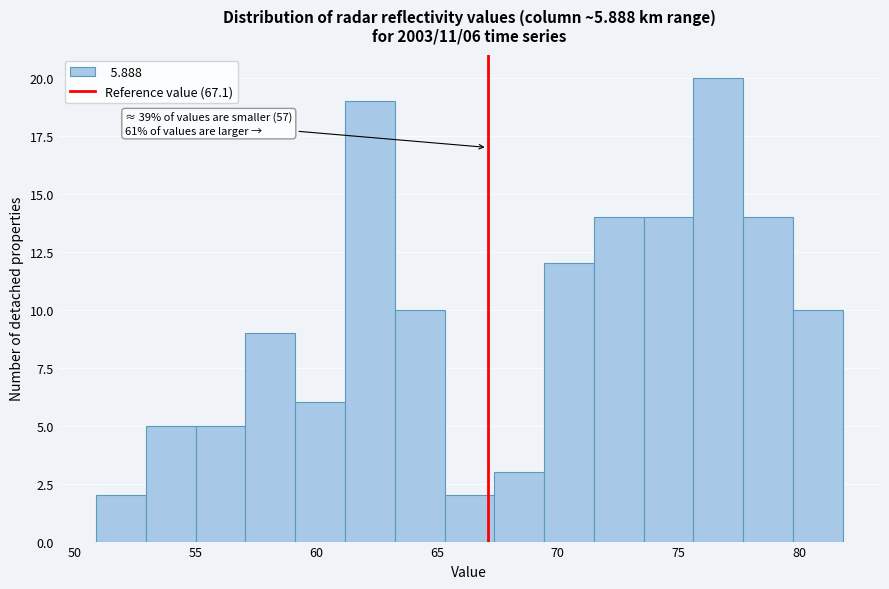

Over which range of the x-axis is the bar tallest?

75.5 to 77.5